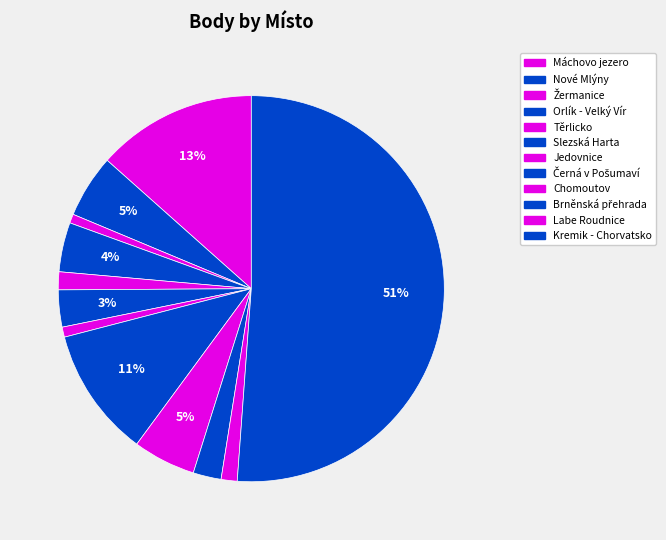

Is there any slice that represents more than half of the pie?

Yes